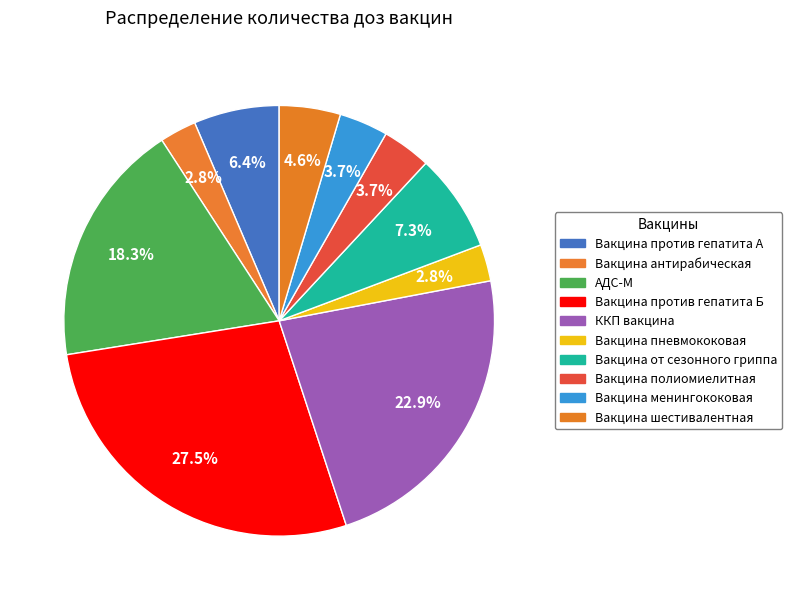

What portion of the pie excludes Вакцина от сезонного гриппа?

92.7%